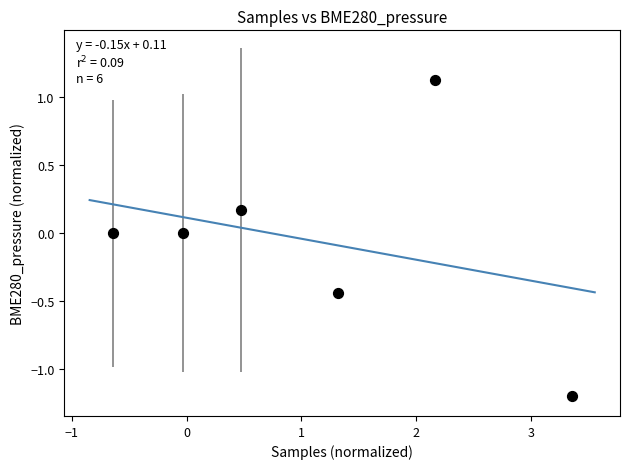

What is the average X value?

1.1